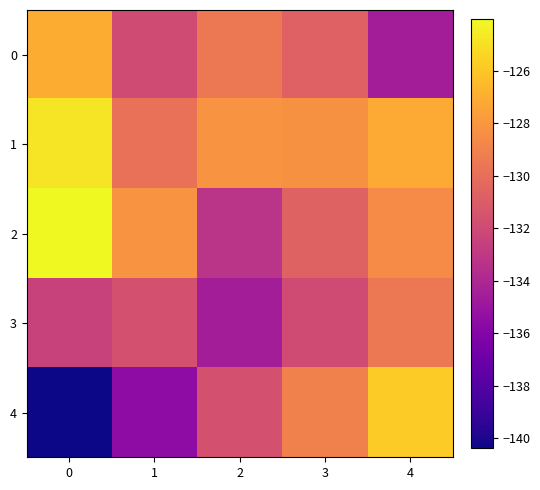

What is the total value across all series at 3?

-650.5